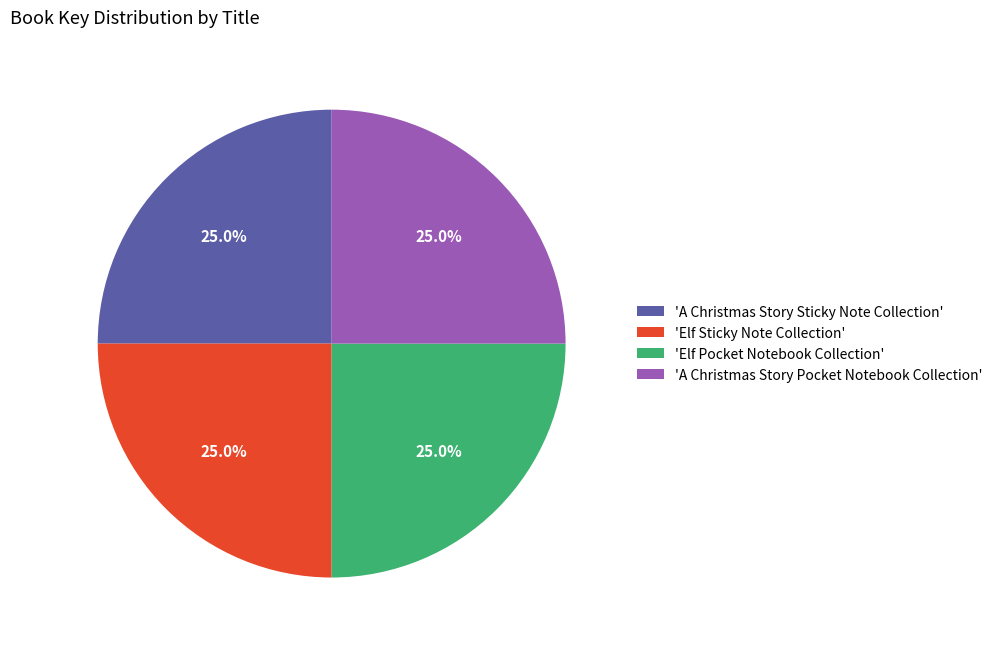

What percentage do 'A Christmas Story Pocket Notebook Collection' and 'Elf Sticky Note Collection' together represent?

50.0%